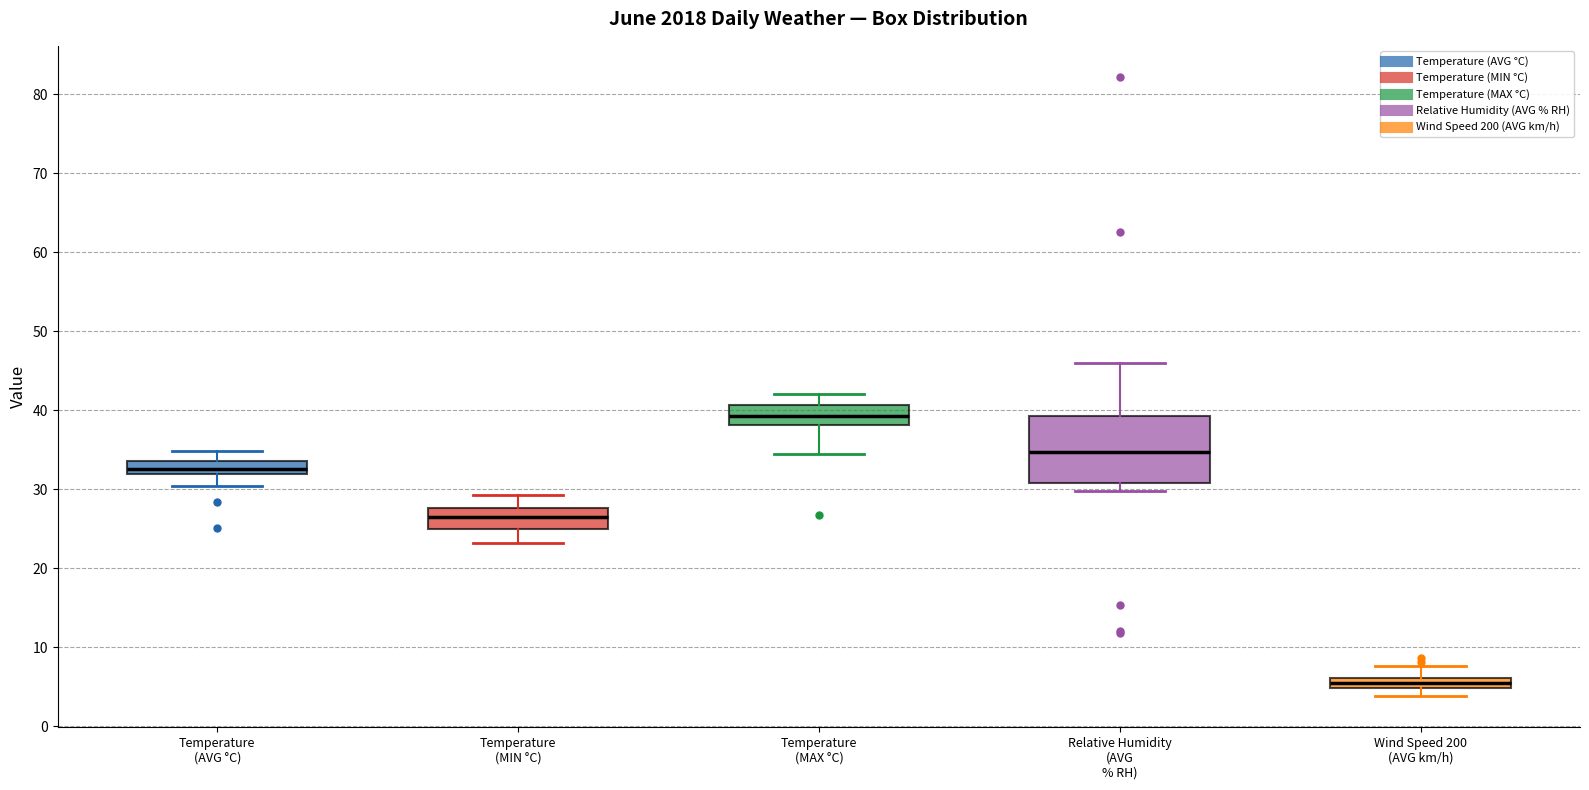

Where is the lower edge of the box for Wind Speed 200 (AVG km/h) on the y-axis? The values are not printed on the chart, so give them approximately, as read against the axis.

5